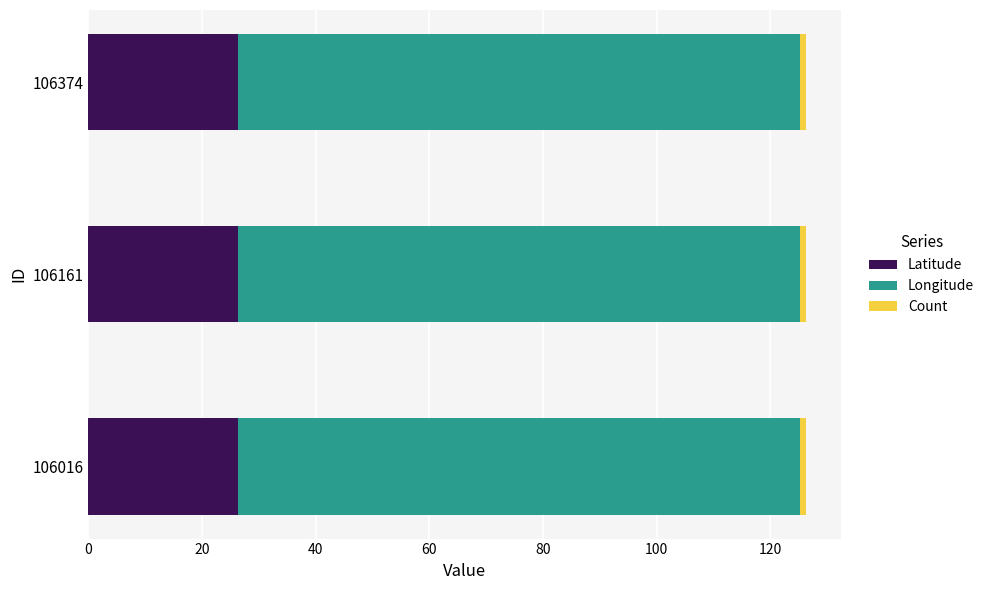

Is it true that Latitude equals 16.8 at 106161?

False